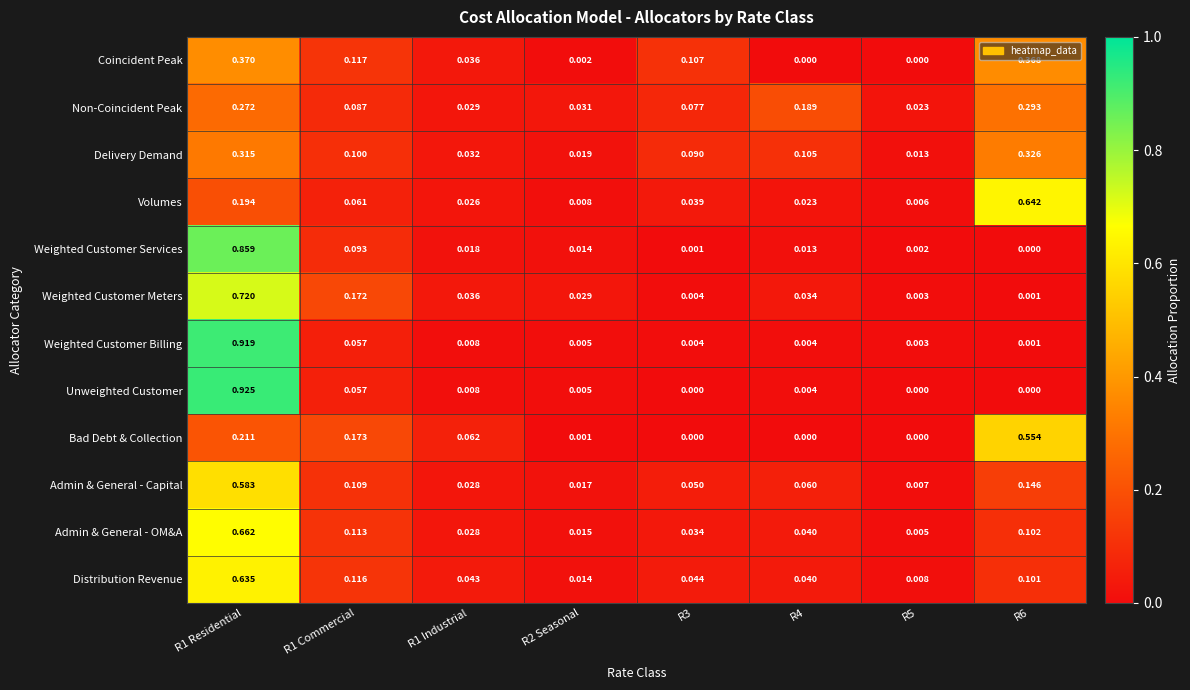

Rank the series by their maximum value, from highest to lowest.

Unweighted Customer, Weighted Customer Billing, Weighted Customer Services, Weighted Customer Meters, Admin & General - OM&A, Volumes, Distribution Revenue, Admin & General - Capital, Bad Debt & Collection, Coincident Peak, Delivery Demand, Non-Coincident Peak